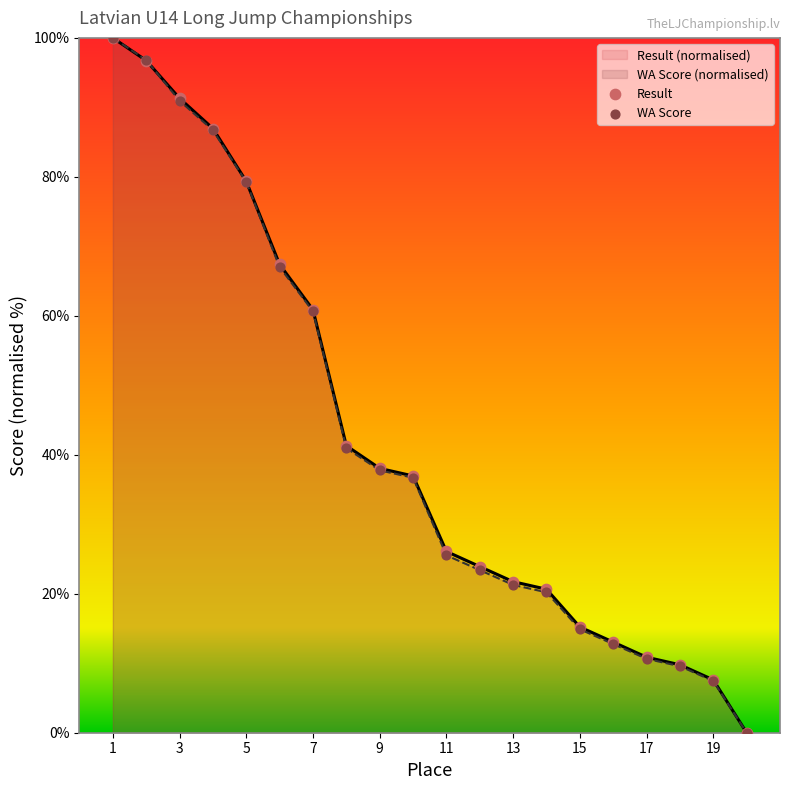

At how many categories does at least one series exceed 99?

1